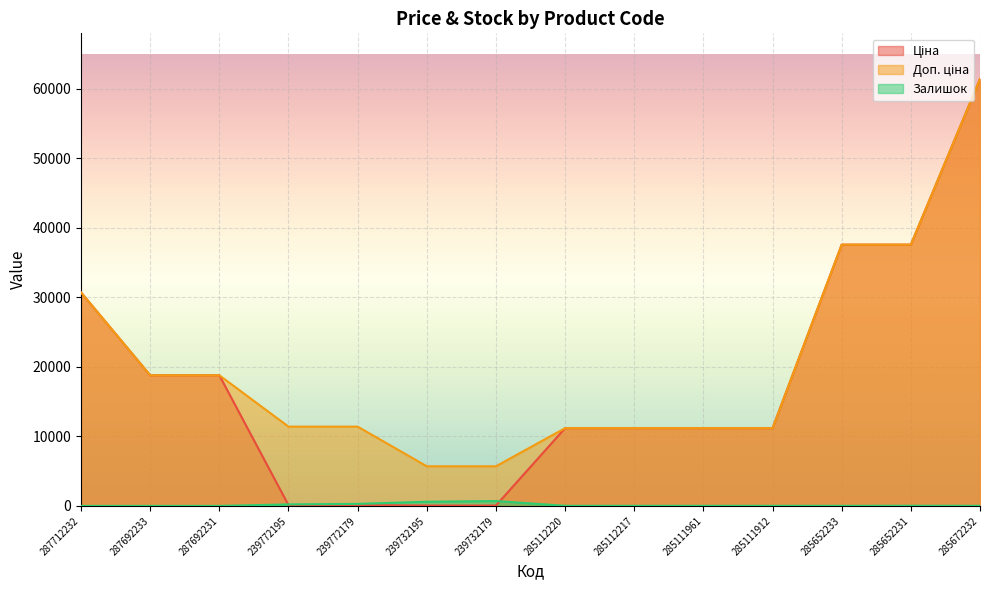

How many data points in Ціна are less than 11188?

4